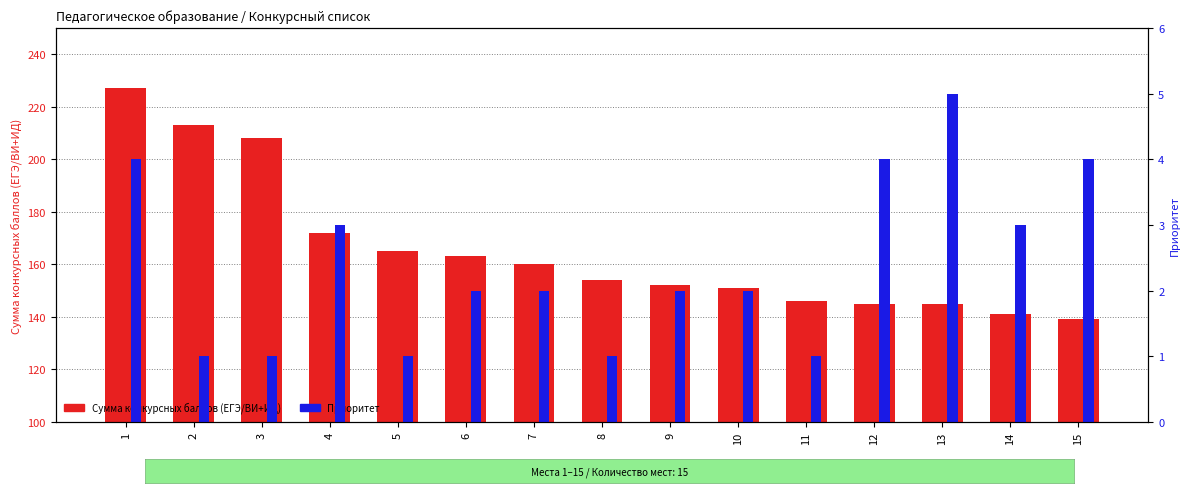

What is the value of the Сумма конкурсных баллов bar at the 4th from the left?

172